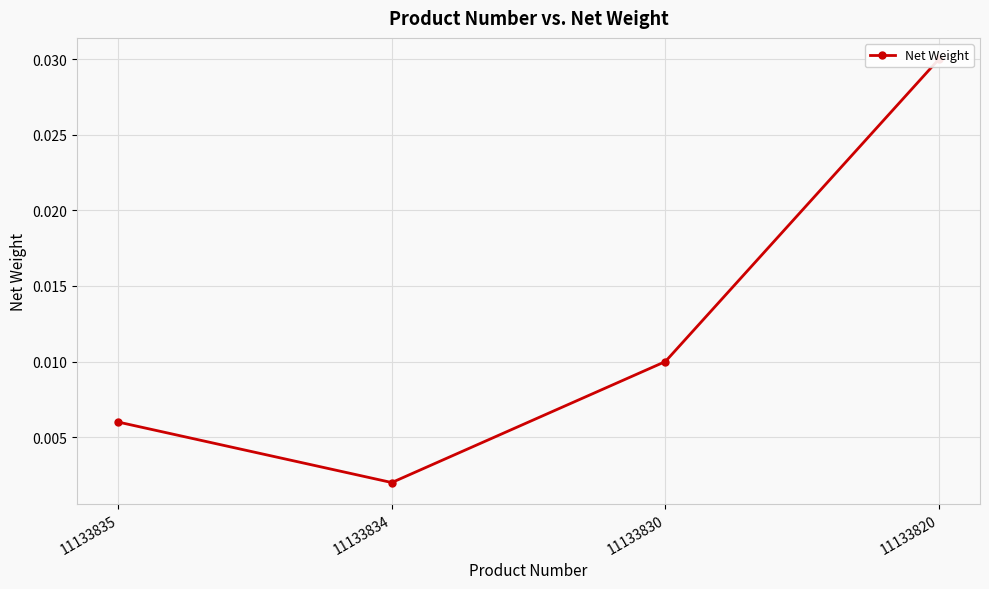

True or false: the data has more than 0 interior local peaks.

False